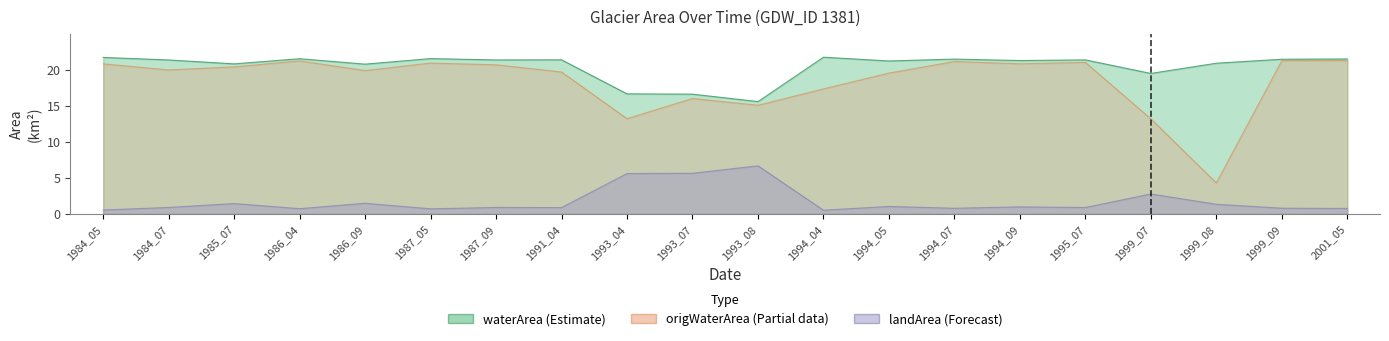

At how many categories does at least one series exceed 7?

20